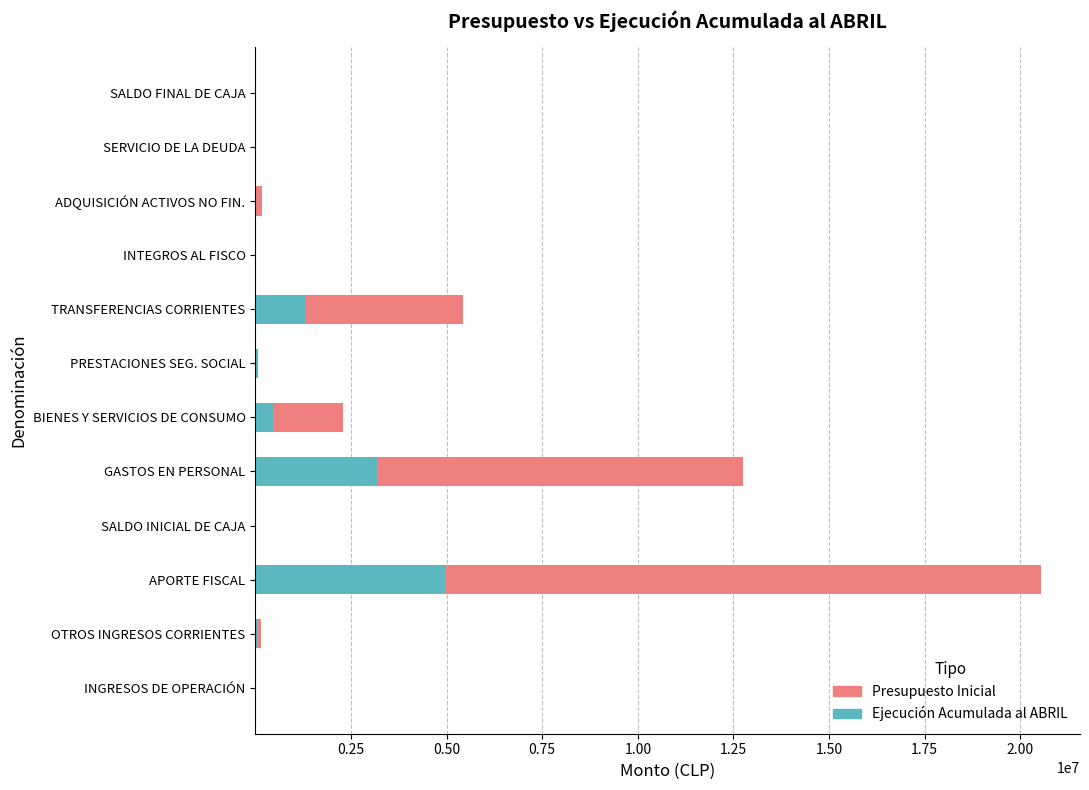

What is the sum of all Ejecución Acumulada al ABRIL values?

10072329